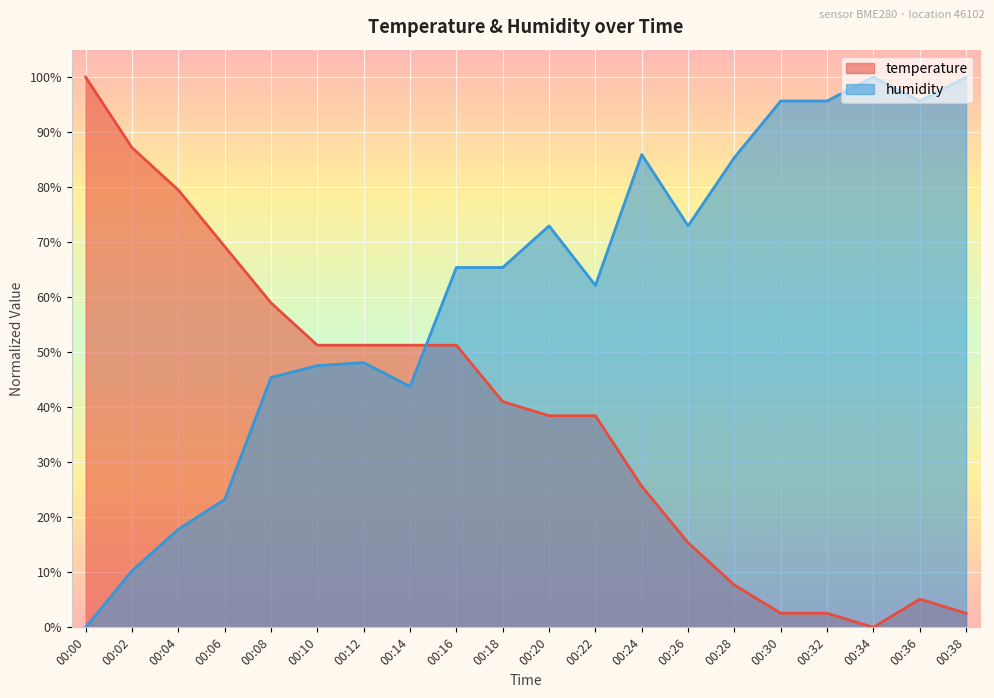

At which category is the sum across all series the highest?

00:16